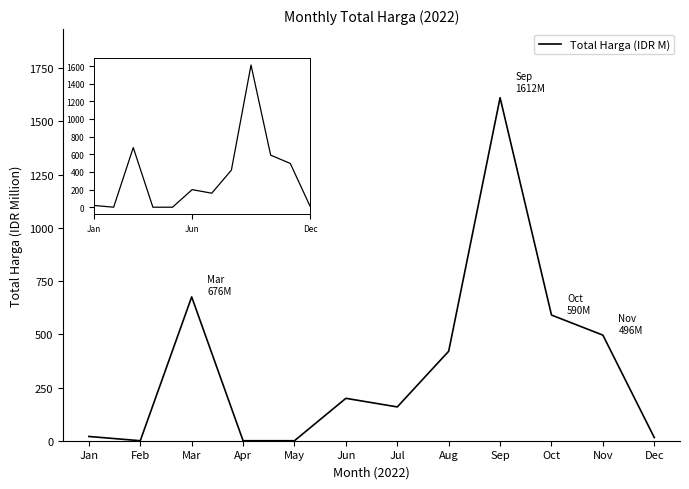

Where is the data nearest to the value 805?

Mar